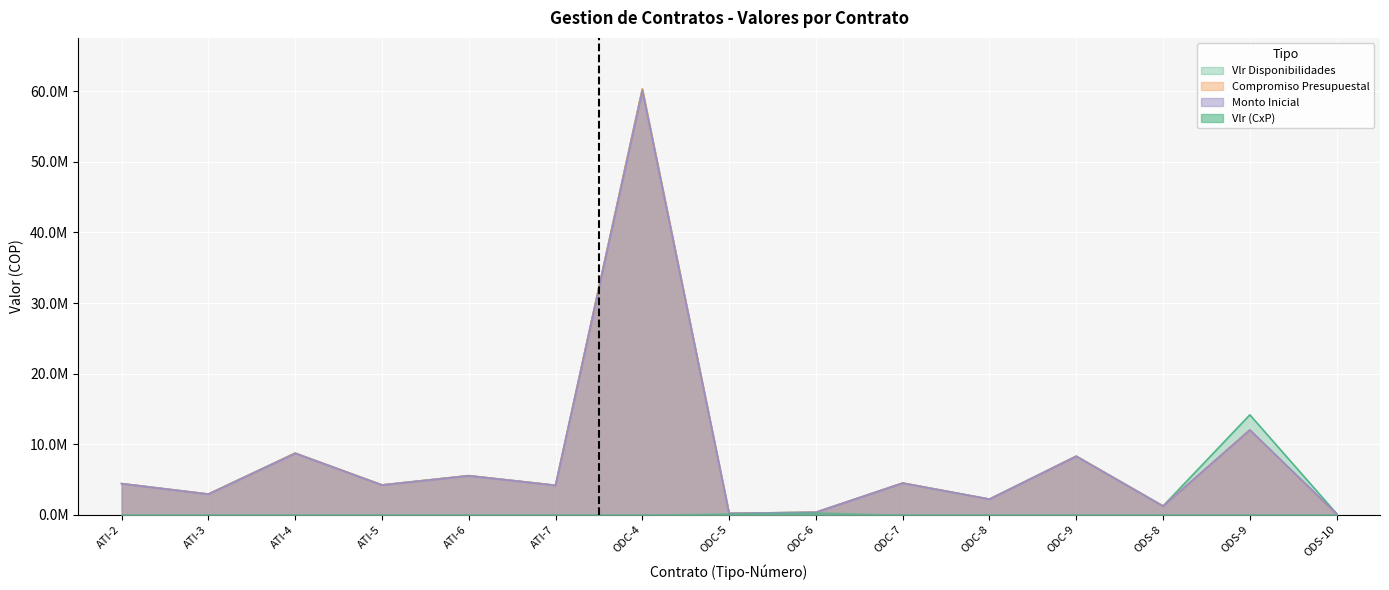

What is the total value across all series at ODC-6?

1033050